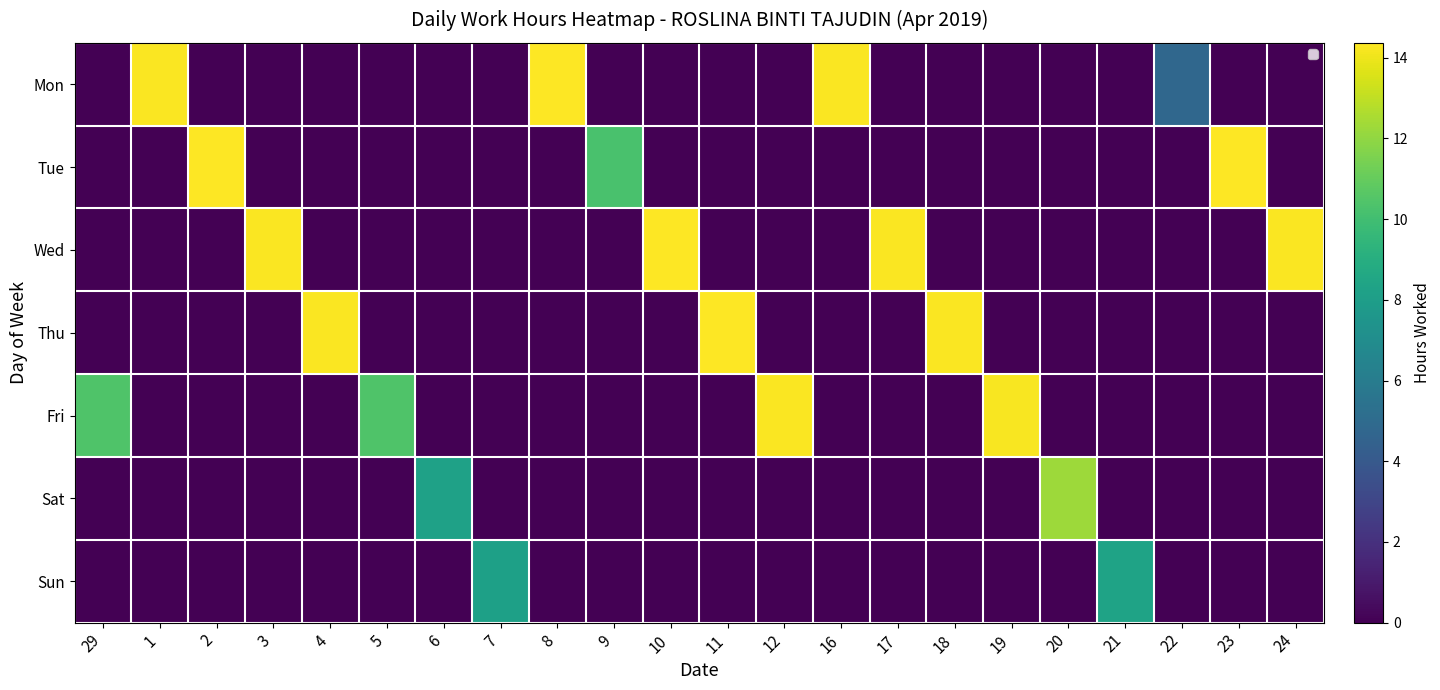

True or false: Thu has a value of 5.3 at 24.

False